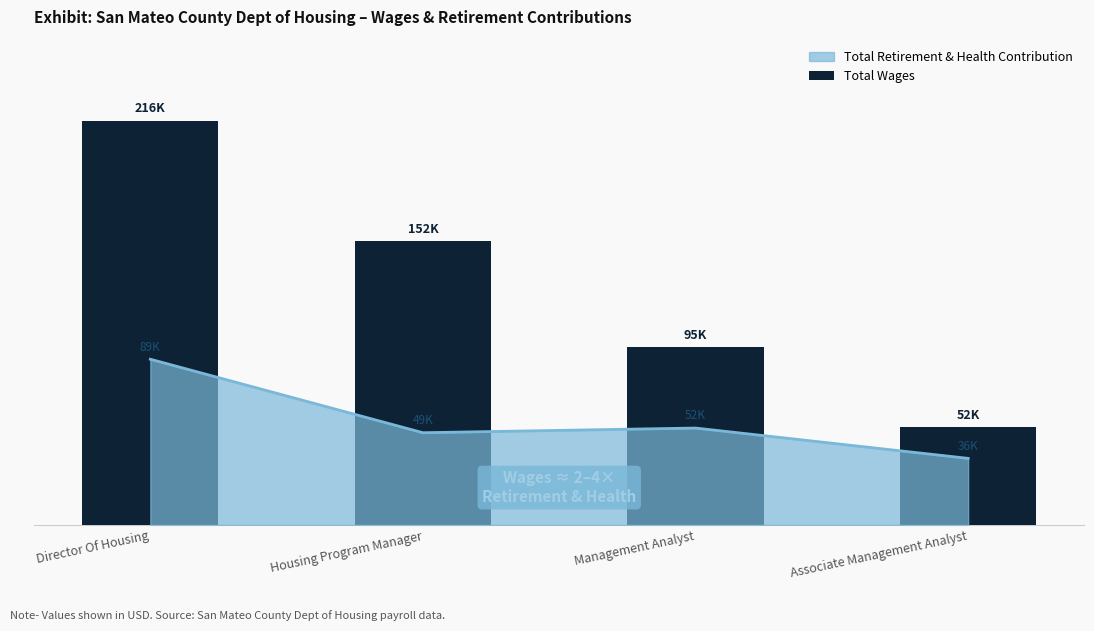

What is the sum of the values at Housing Program Manager and Director Of Housing?

368057